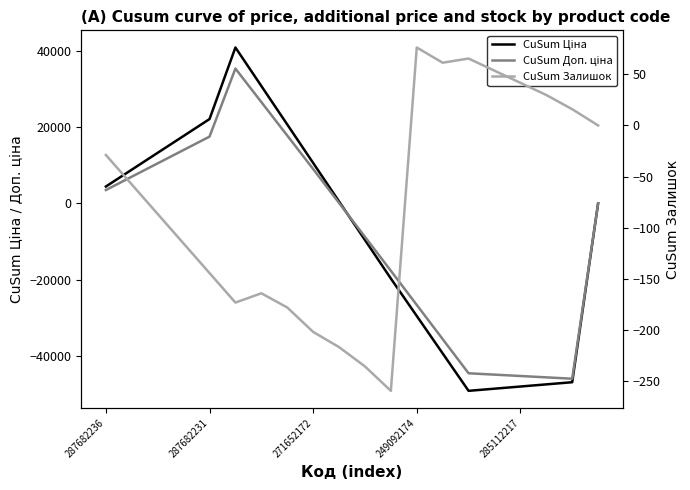

At which label is CuSum Ціна closest to -4137?

19